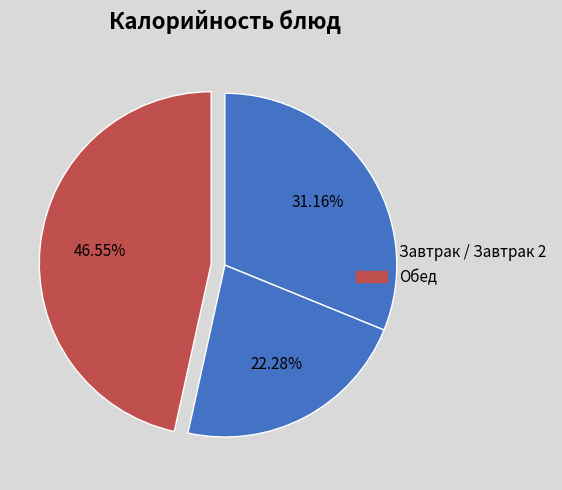

Count the number of slices in the pie.

3